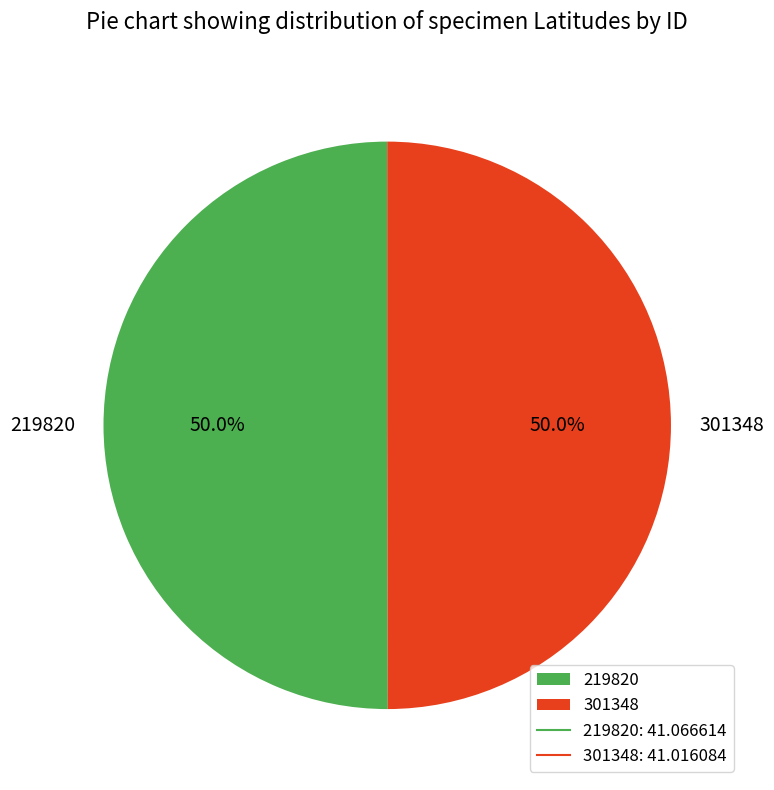

How many slices are in this pie chart?

2